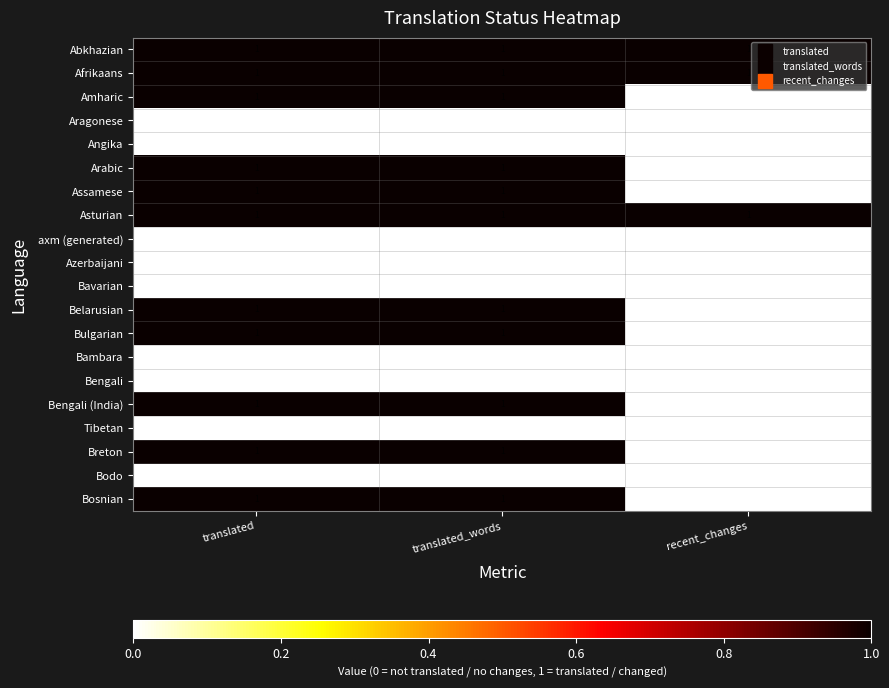

The axm (generated) series shows 0 at translated_words. True or false?

True